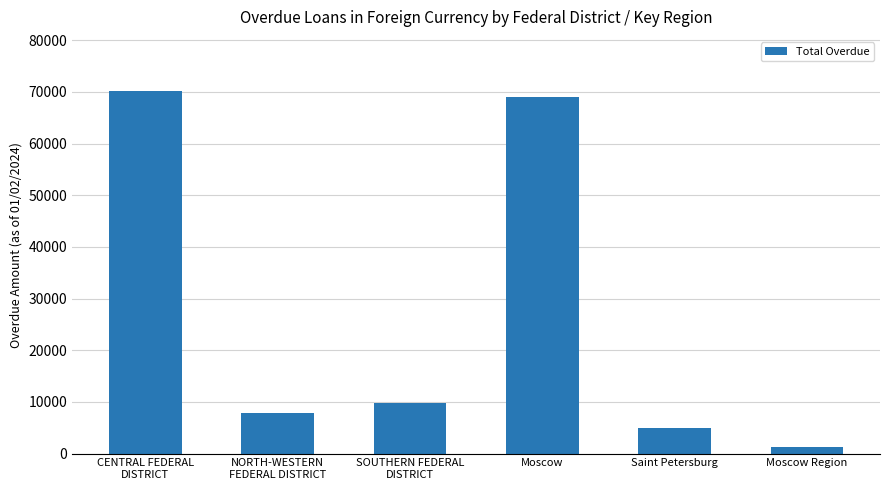

Are the bars horizontal?

No